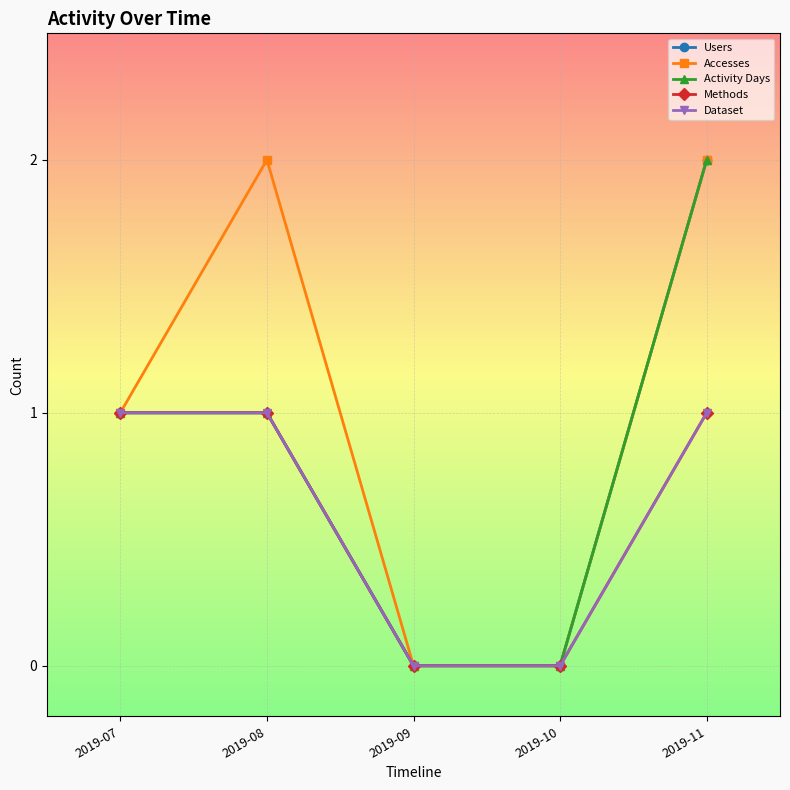

True or false: Activity Days and Dataset cross at least once.

False